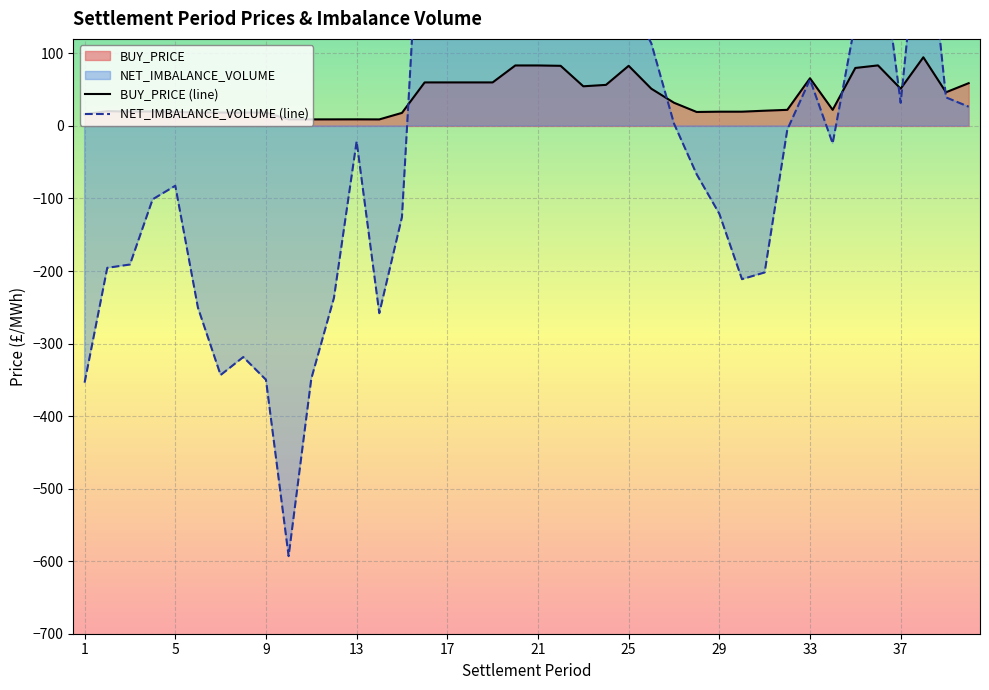

How many lines are shown in the chart?

2